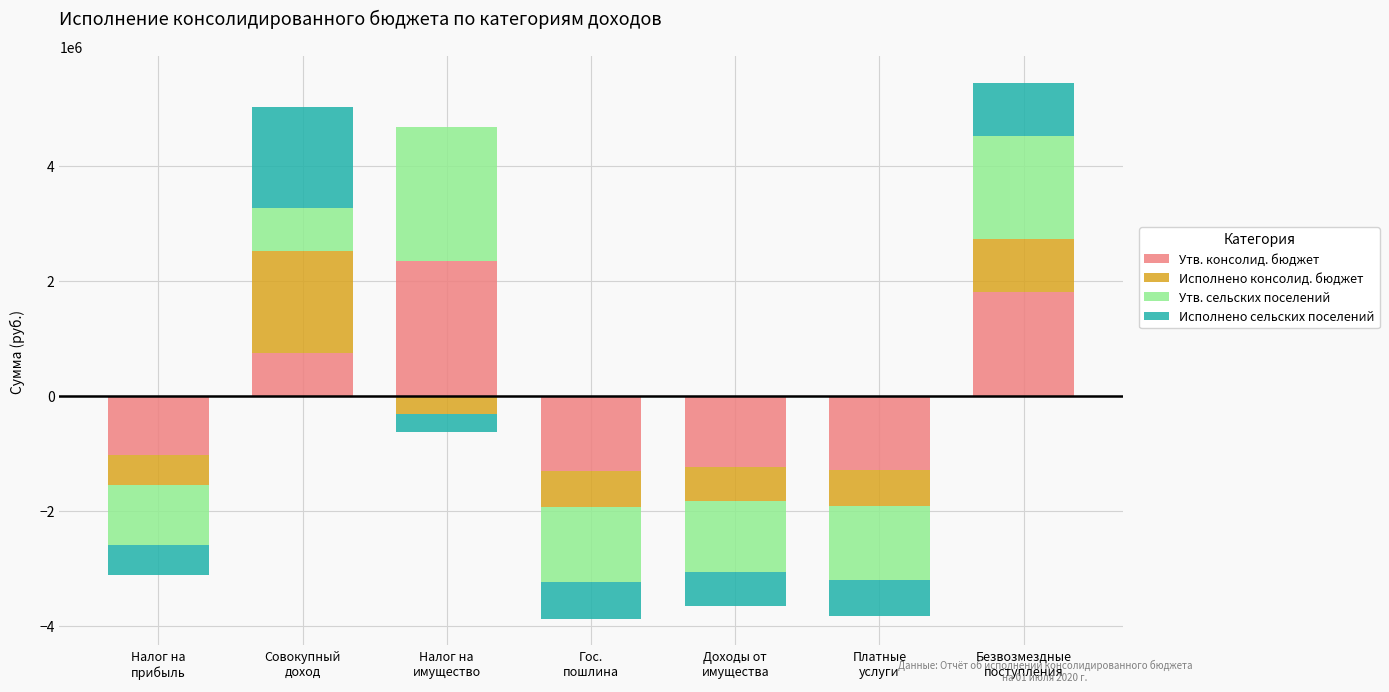

How many bars are there in total?

28